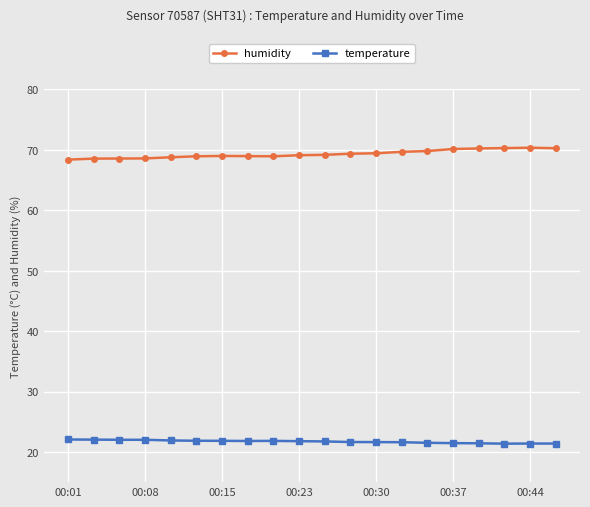

Rank the series by their maximum value, from lowest to highest.

temperature, humidity